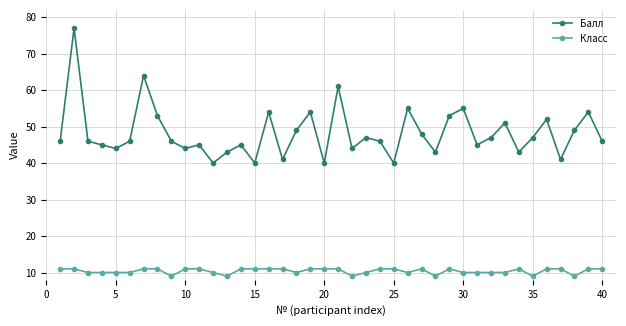

True or false: Балл and Класс intersect in this chart.

False